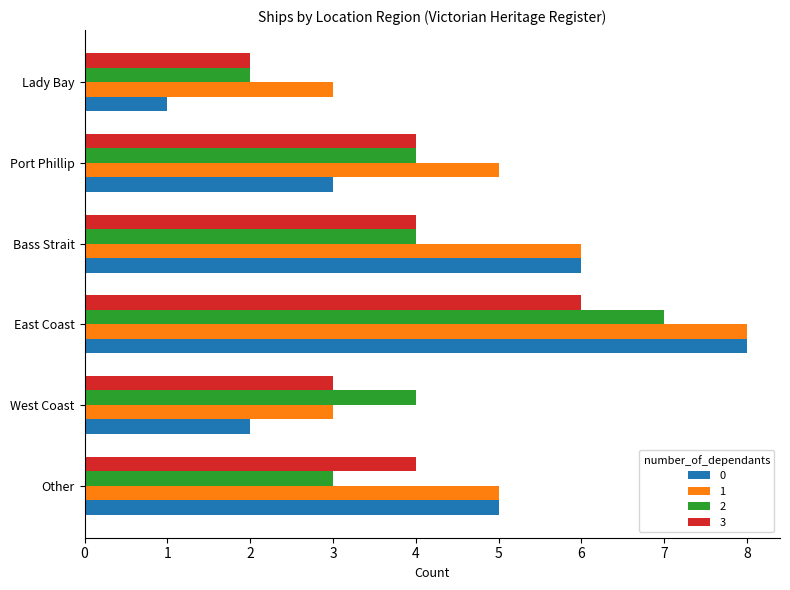

Rank the categories by 0 value from highest to lowest.

East Coast, Bass Strait, Other, Port Phillip, West Coast, Lady Bay